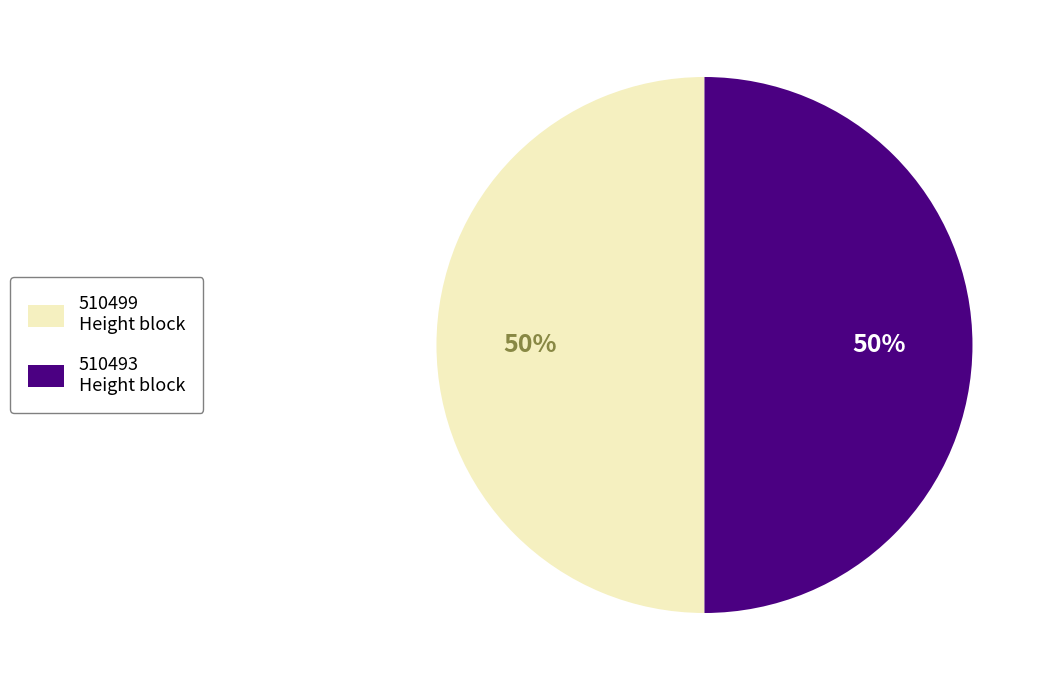

What is the ratio of the value at 510493 Height block to the value at 510499 Height block?

1.0